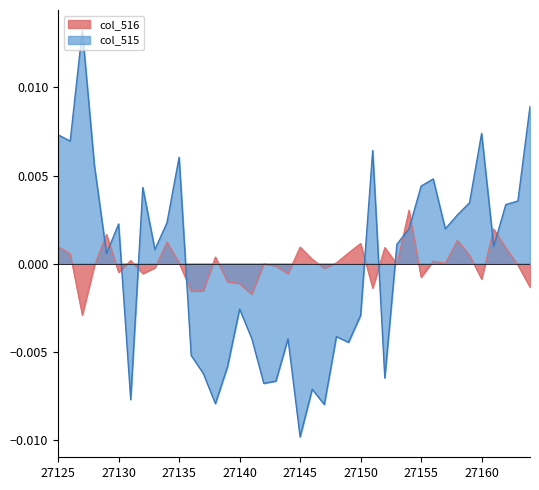

Which category has the lowest value in the col_515 series?

27145